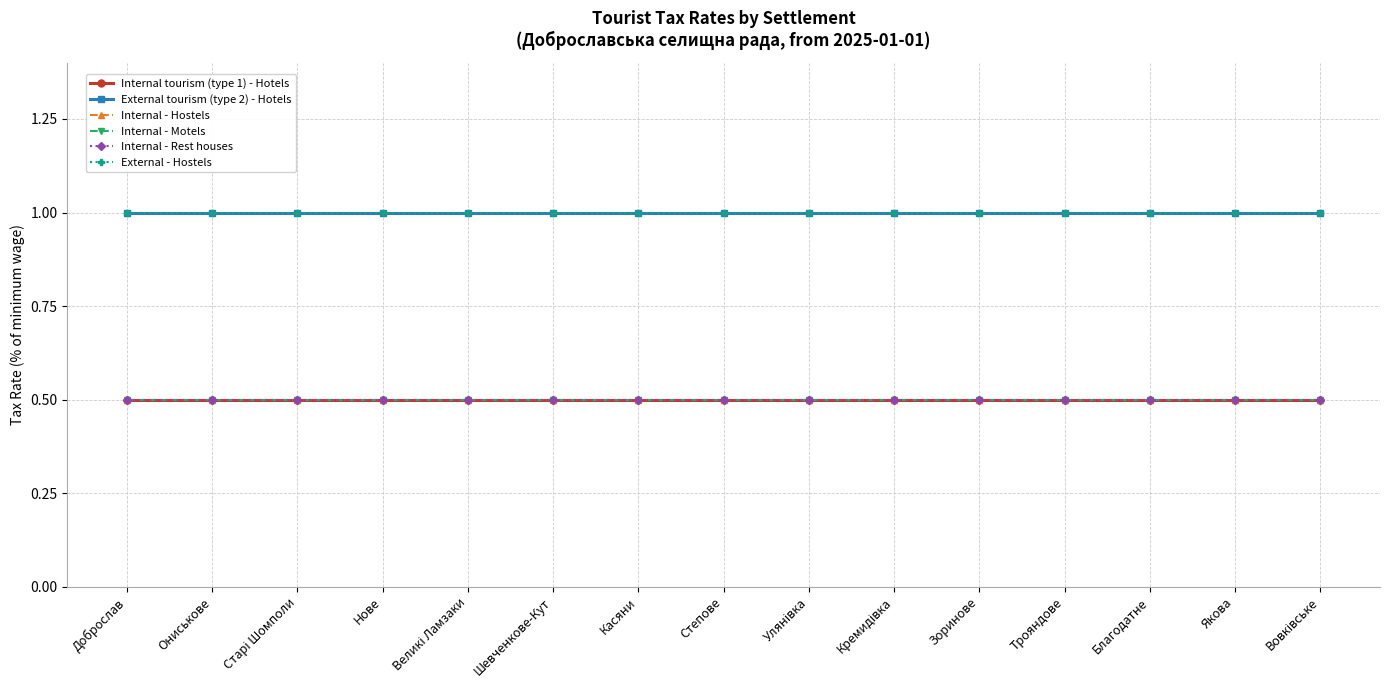

What is the label of the 8th point from the left?

Степове